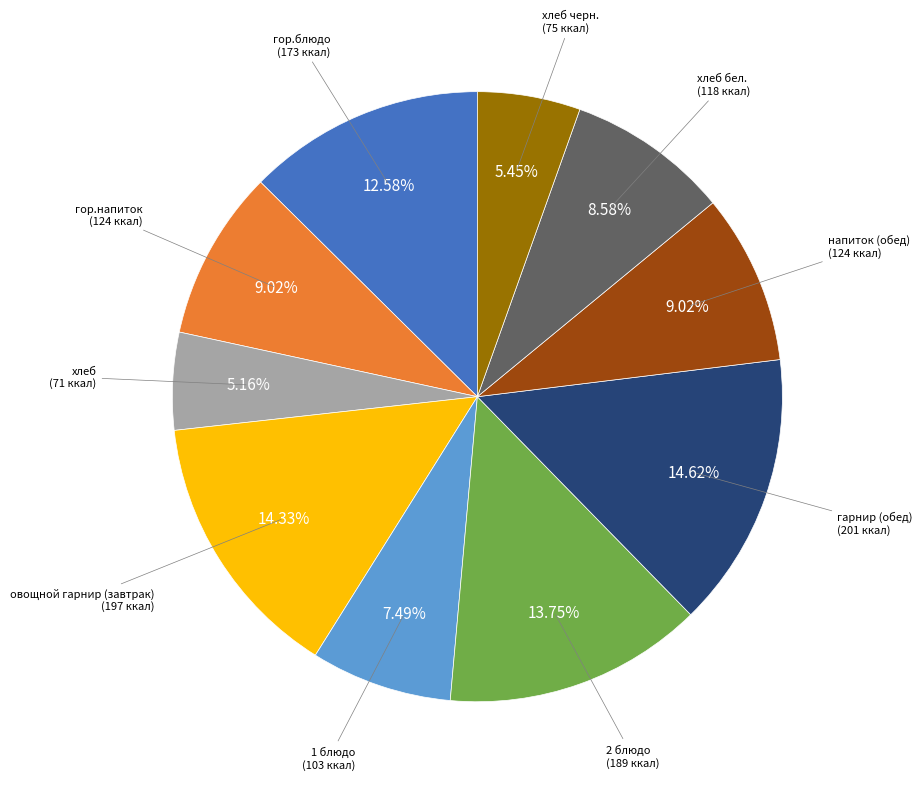

To the nearest percent, what percentage of the pie is напиток (обед)?

9%